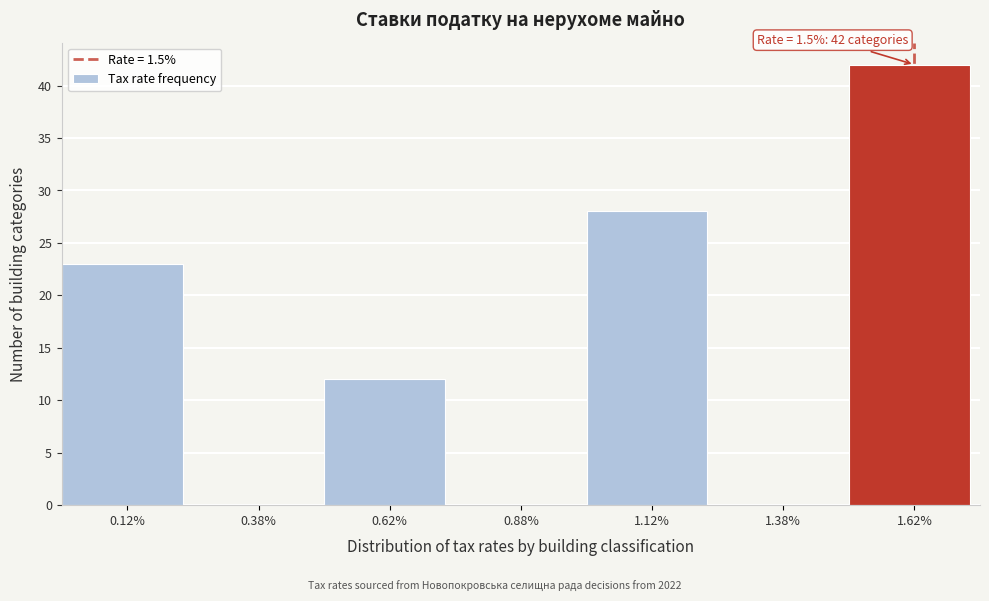

Over which range of the x-axis is the bar tallest?

1.50 to 1.75